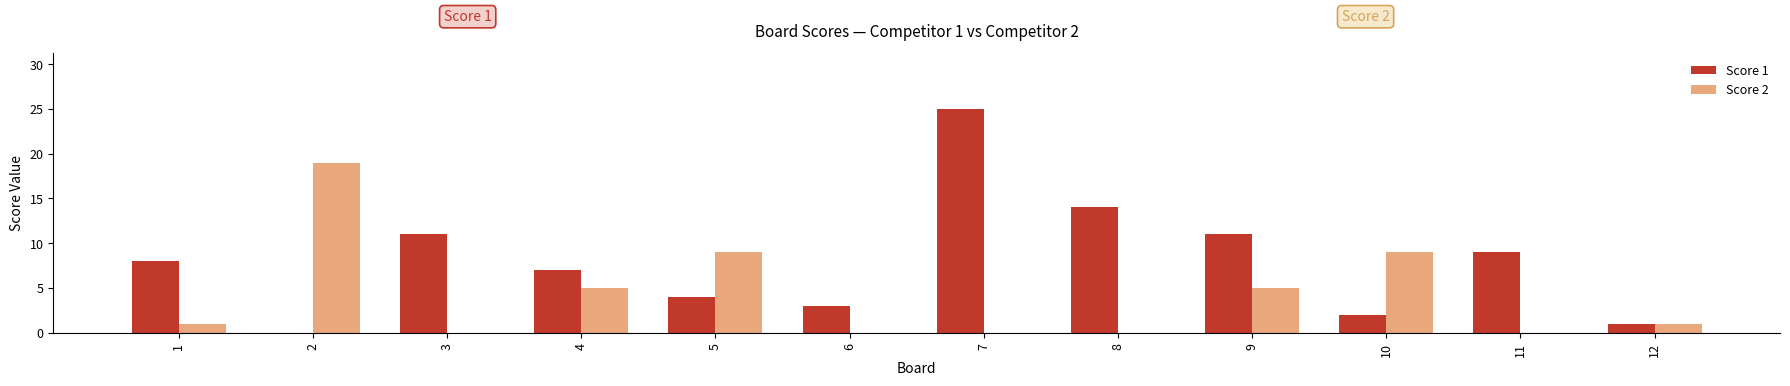

Which category has the highest value across all series?

7